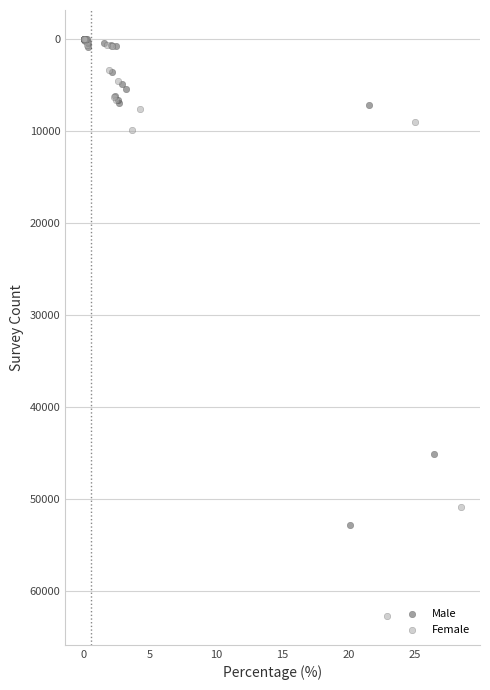

Which series contains the highest Y value?

Female